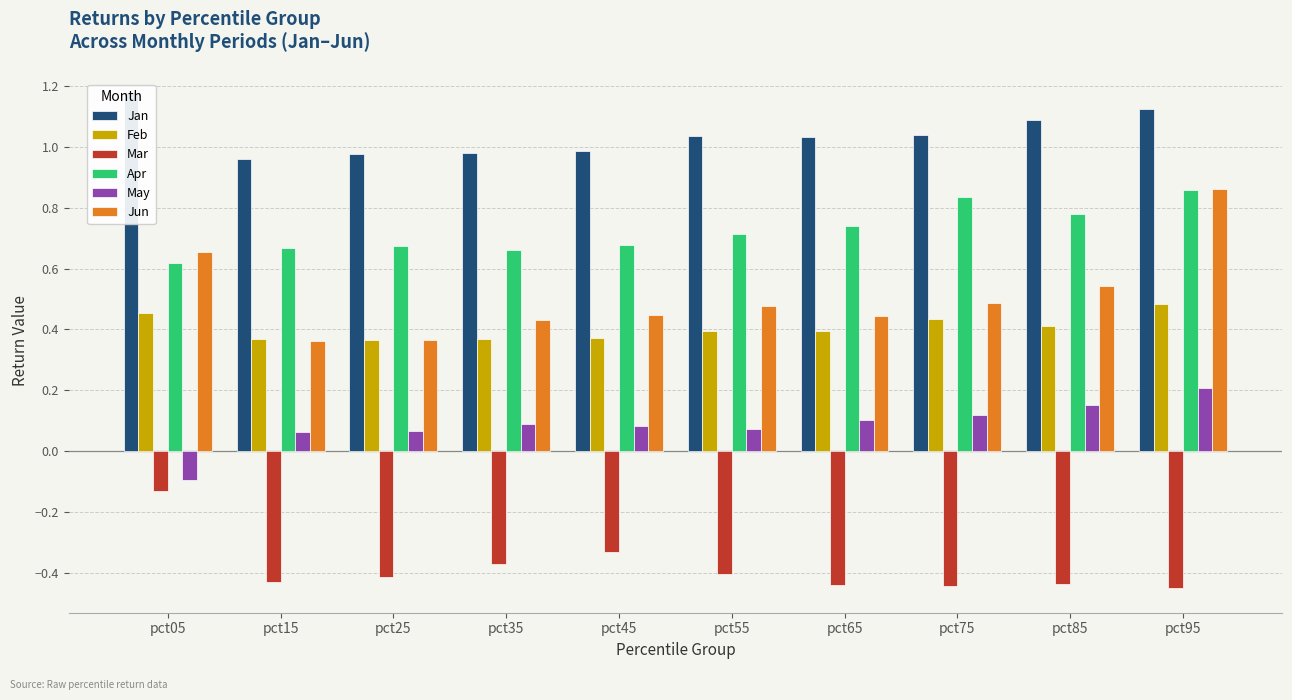

What is the value of the May bar at the 7th from the left?

0.1